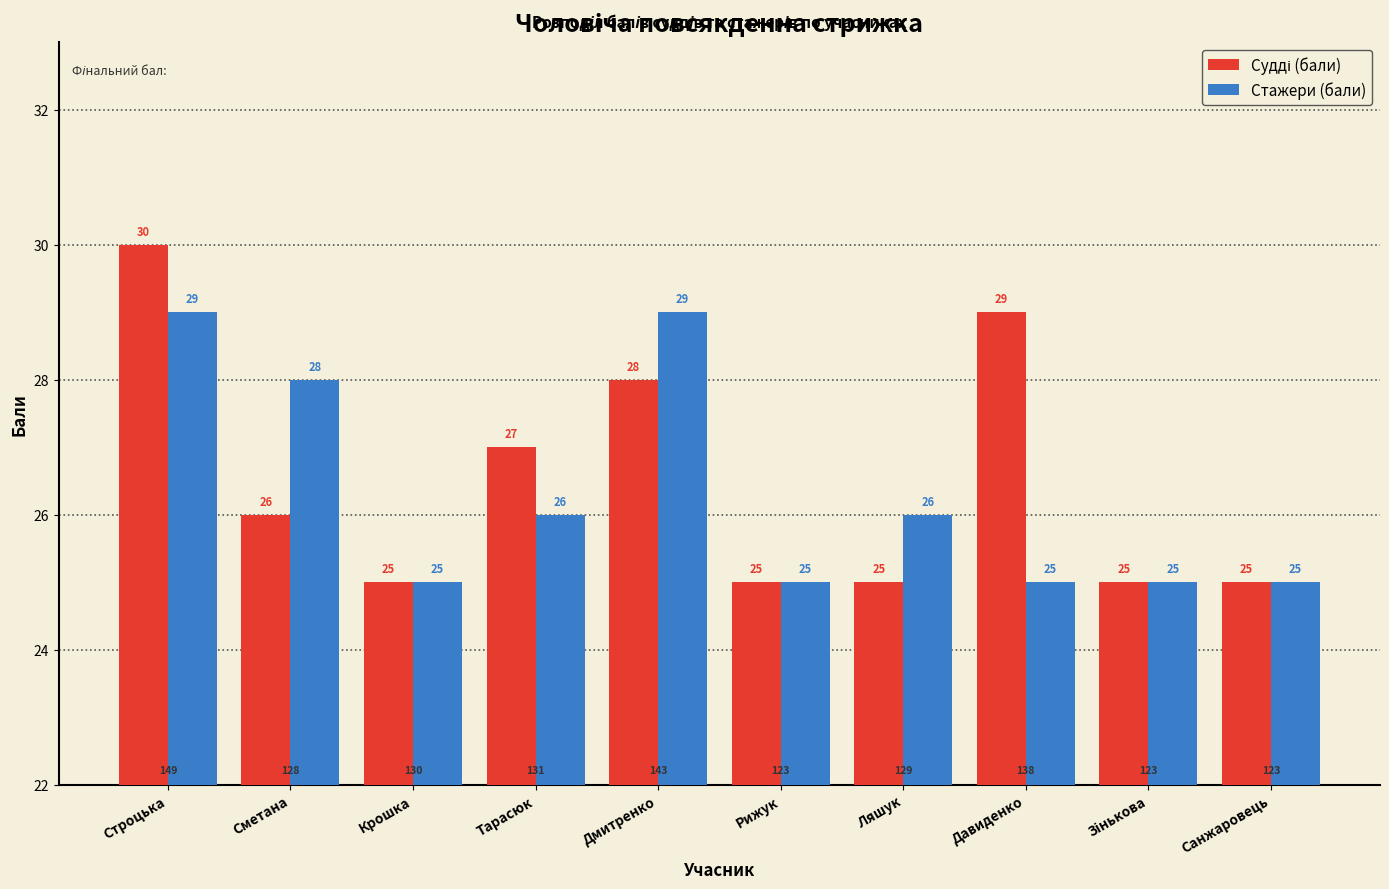

What is the total value across all series at Давиденко?

54